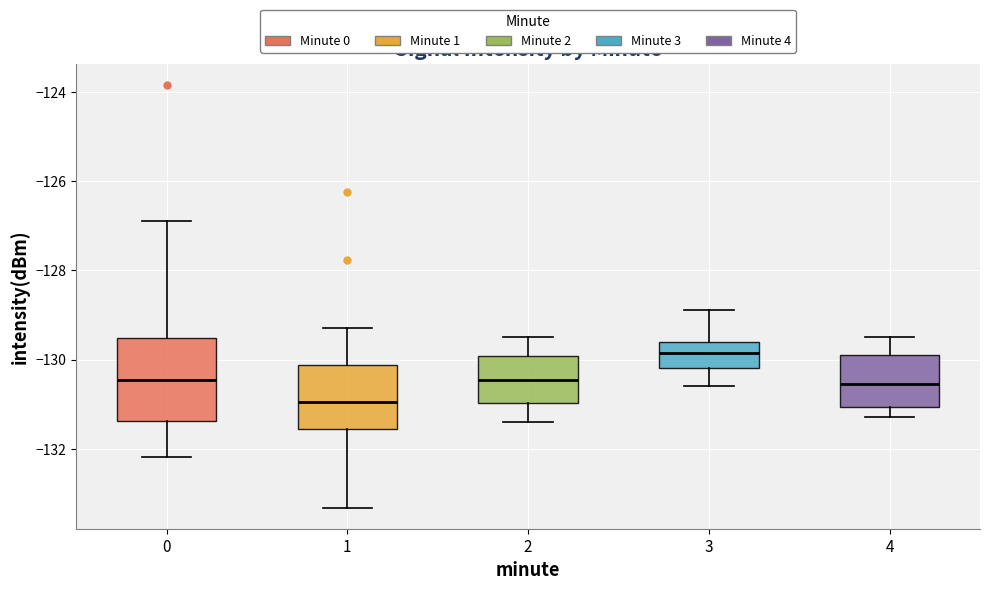

Where does the upper whisker of the box at x = 4 end on the y-axis? The values are not printed on the chart, so give them approximately, as read against the axis.

-129.4